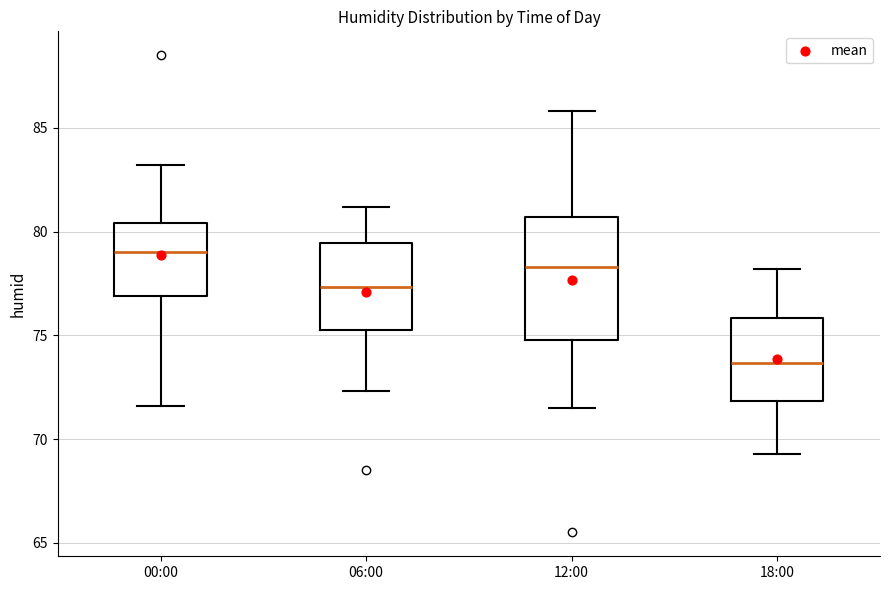

Which box's median line is the highest?

00:00